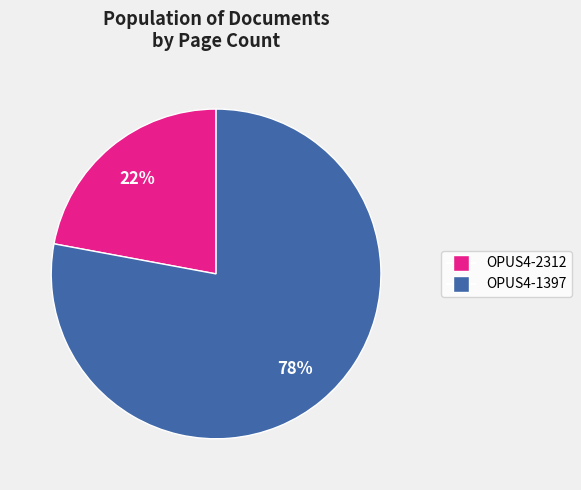

Approximately how many times larger is the value at OPUS4-1397 compared to OPUS4-2312?

3.5